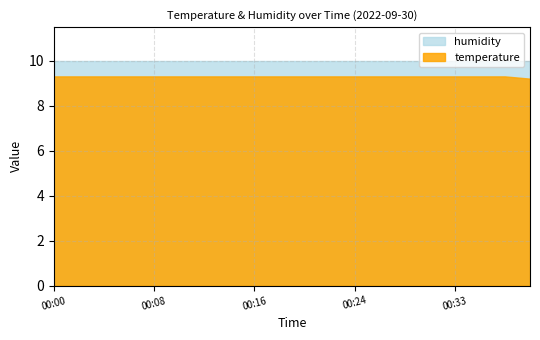

Which series has the largest total across all categories?

humidity